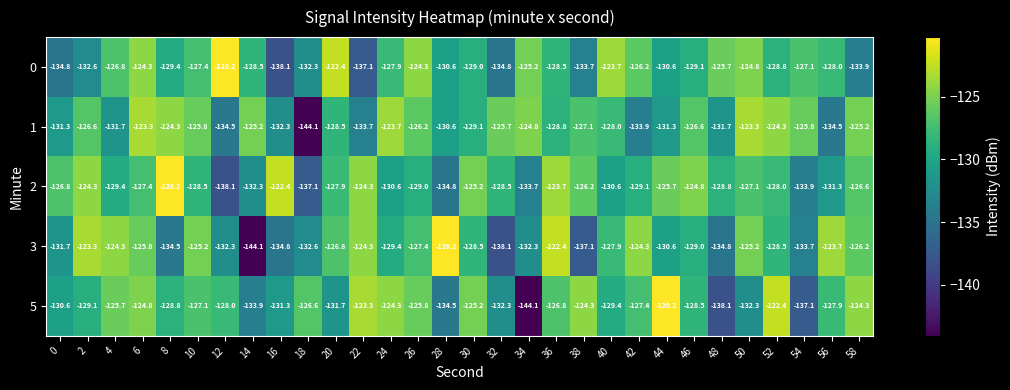

Is the value of 0 at 40 greater than the value of 5 at 54?

Yes